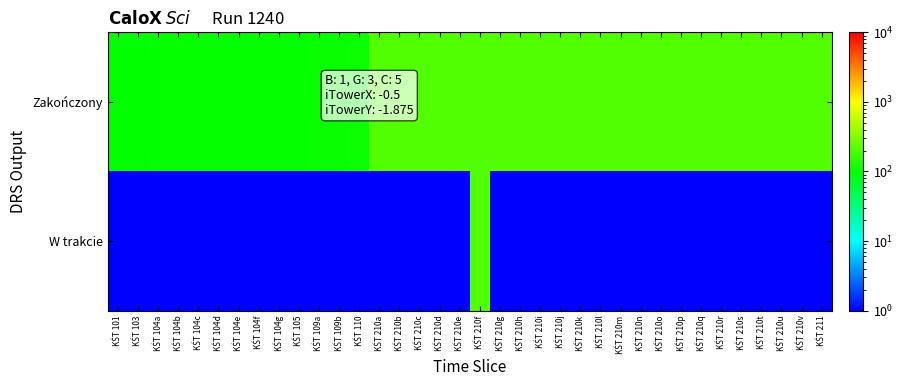

At how many categories does at least one series exceed 59?

36